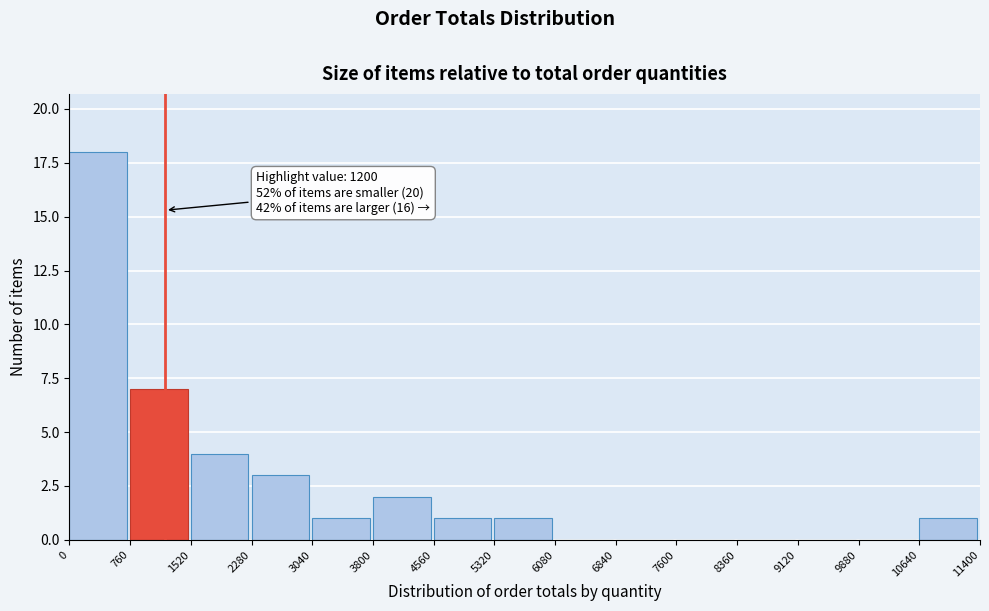

Over which range of the x-axis is the bar tallest?

0 to 760